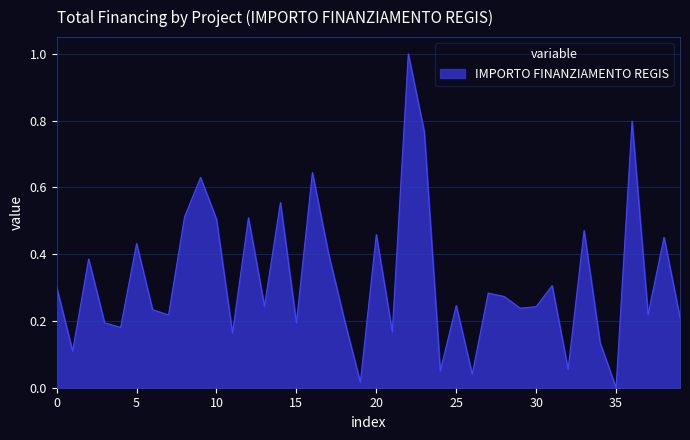

What is the maximum value shown in the chart?

1.0